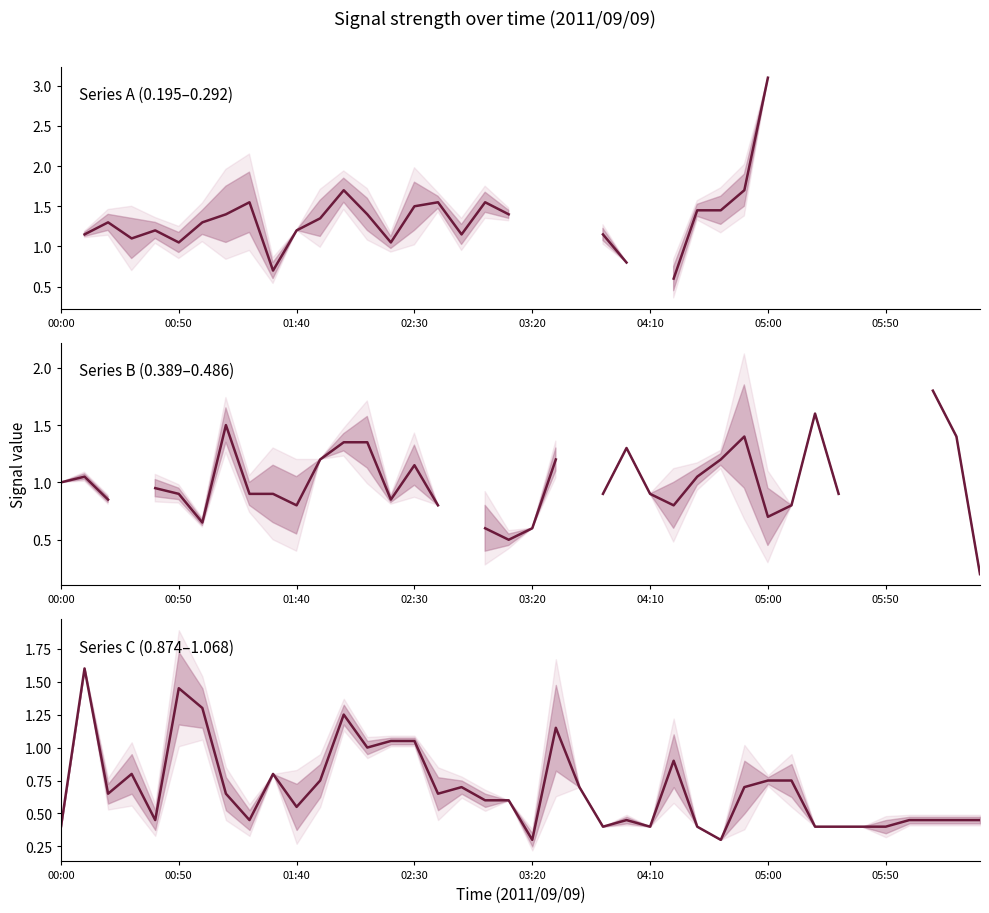

The value at 11 is 0.8. True or false?

True